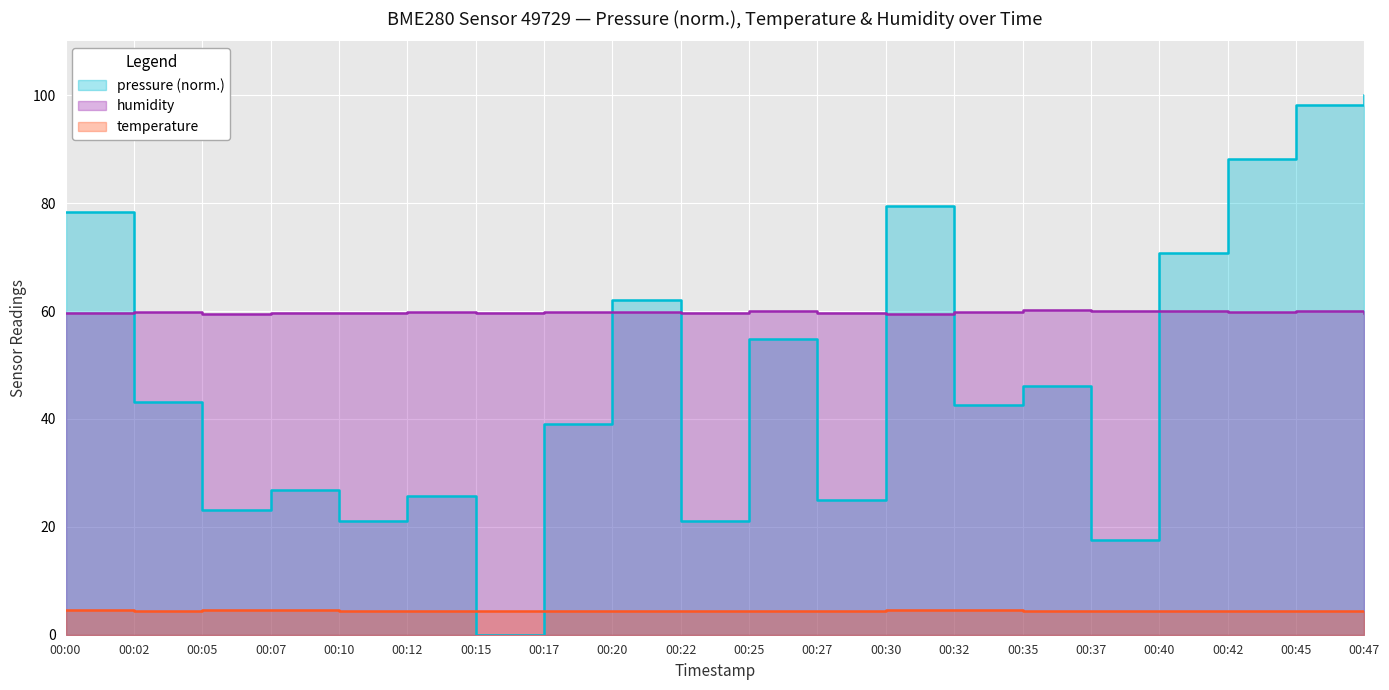

Which has a higher value, 00:45 or 00:07?

00:45